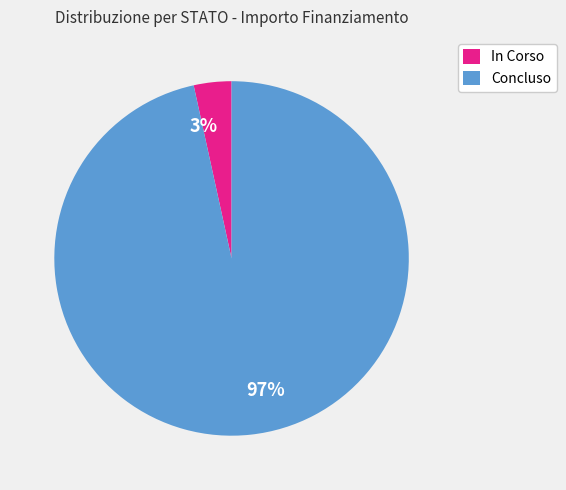

Does any single category account for the majority?

Yes